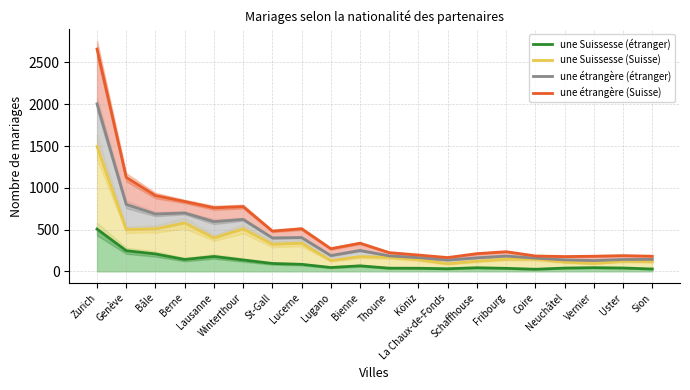

Which label corresponds to the largest value in the chart?

Zurich